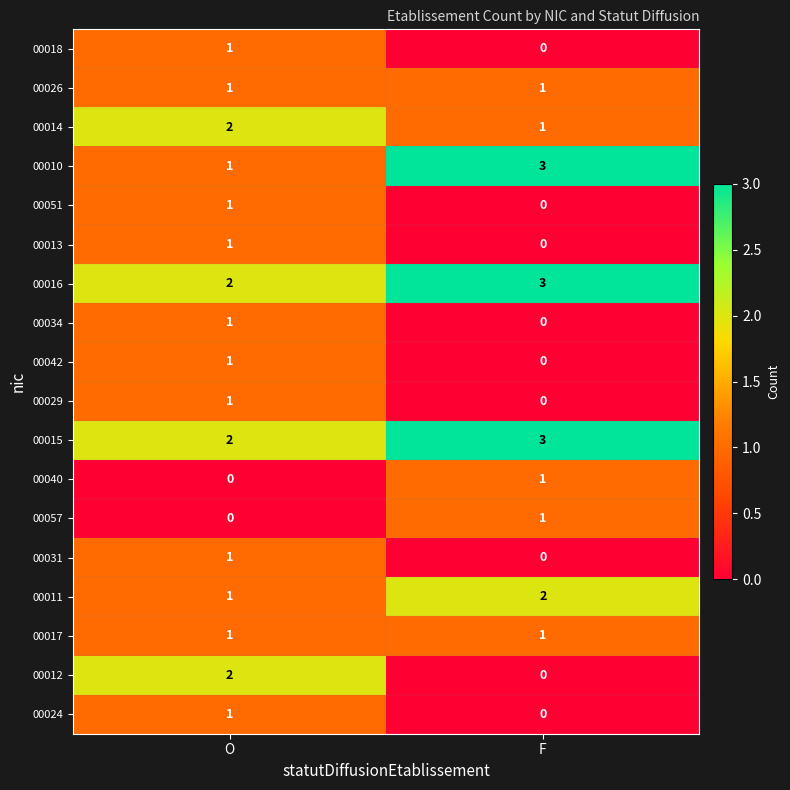

What is the difference between the highest and lowest values at F?

3